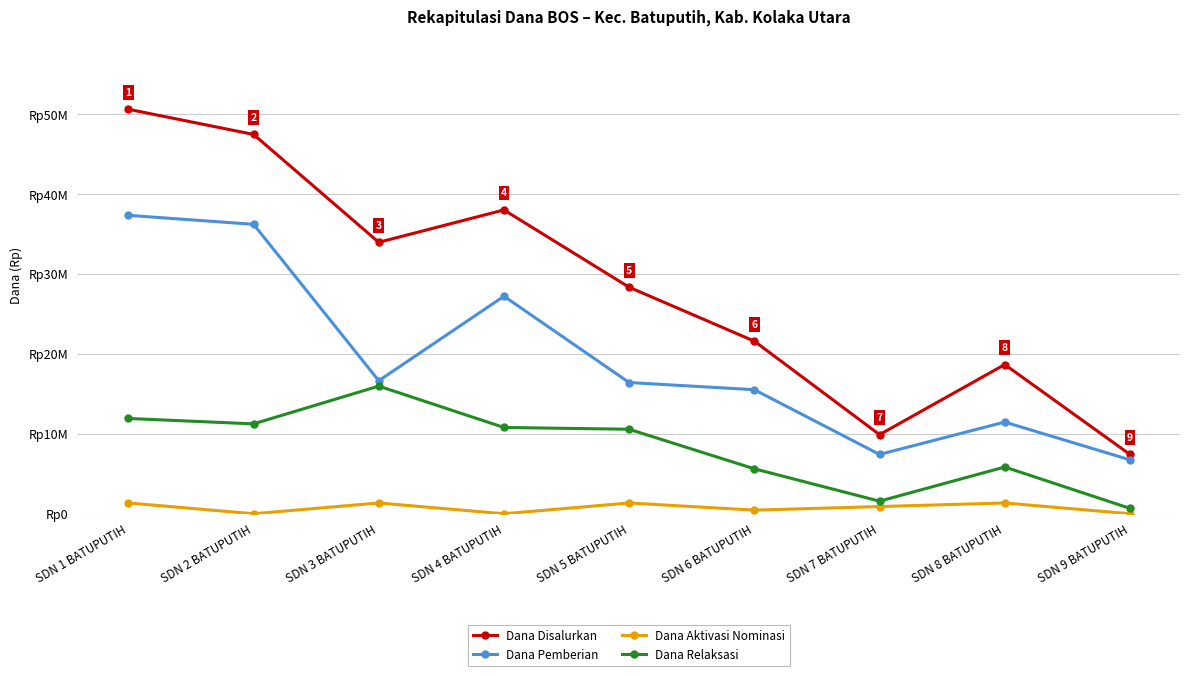

Where is Dana Relaksasi nearest to the value 8325000?

SDN 5 BATUPUTIH